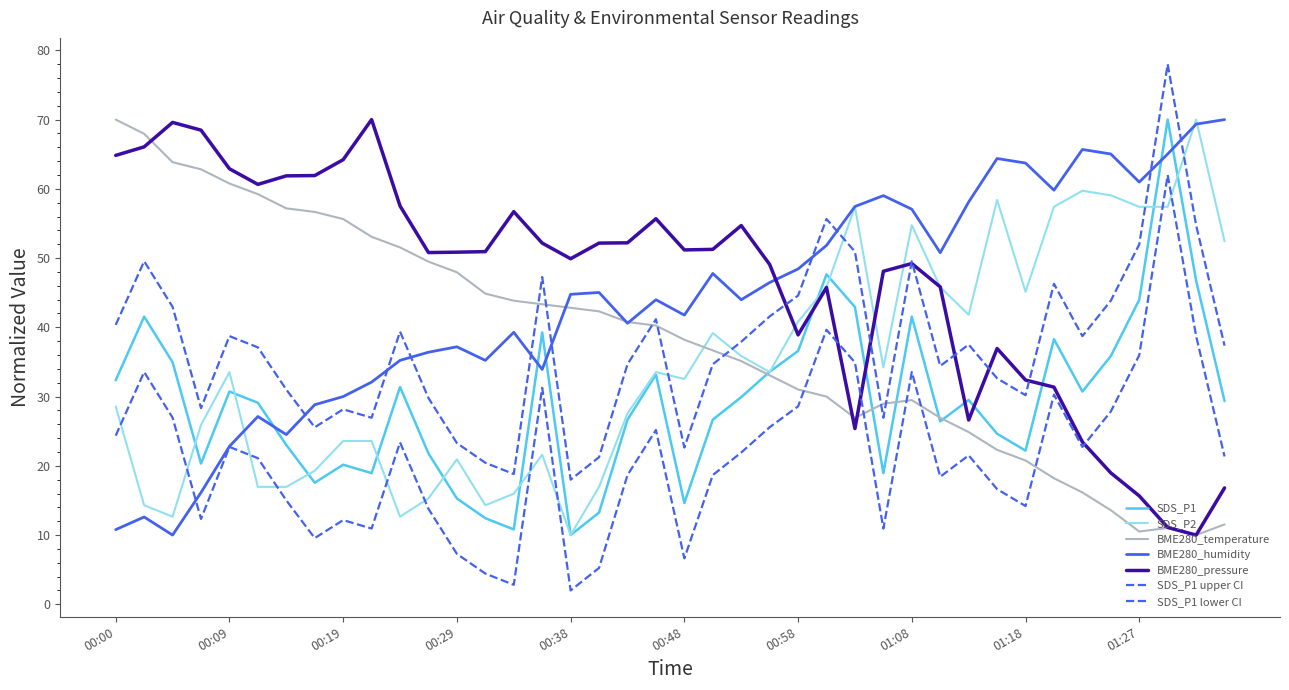

Where does the BME280_pressure series first go above 50?

00:00